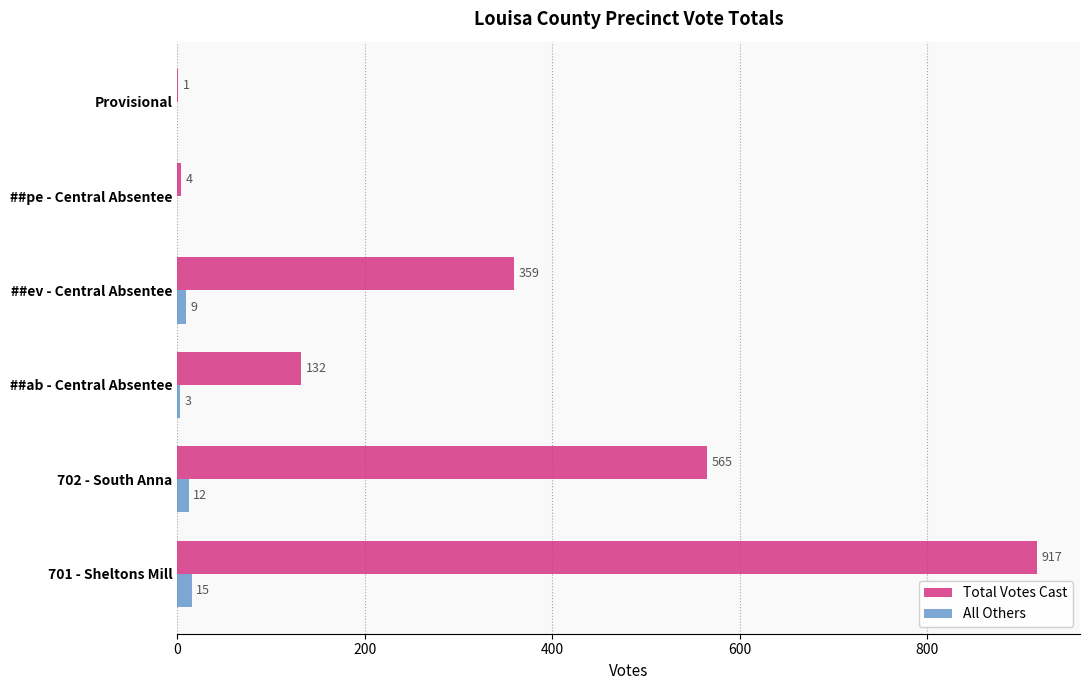

Is the value of Total Votes Cast at ##ev - Central Absentee greater than the value of All Others at ##ab - Central Absentee?

Yes